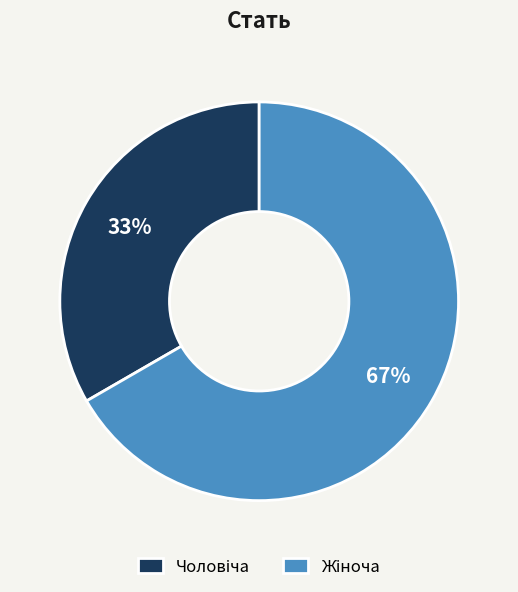

Do Чоловіча and Жіноча together represent more than half of the pie?

Yes